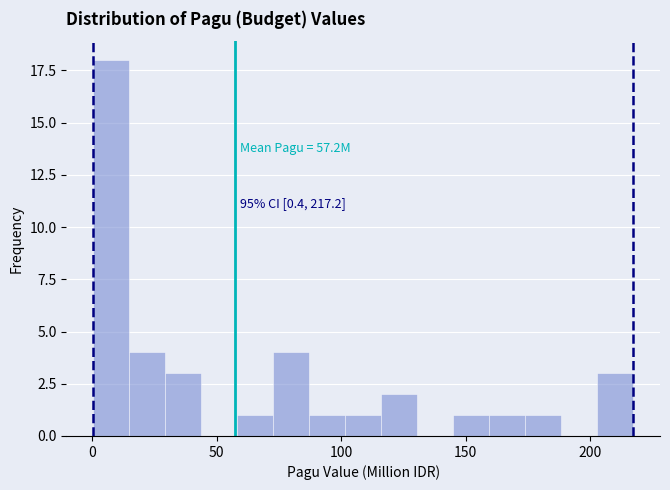

Read against the x-axis, roughly where is the centre of the tallest bar?

10